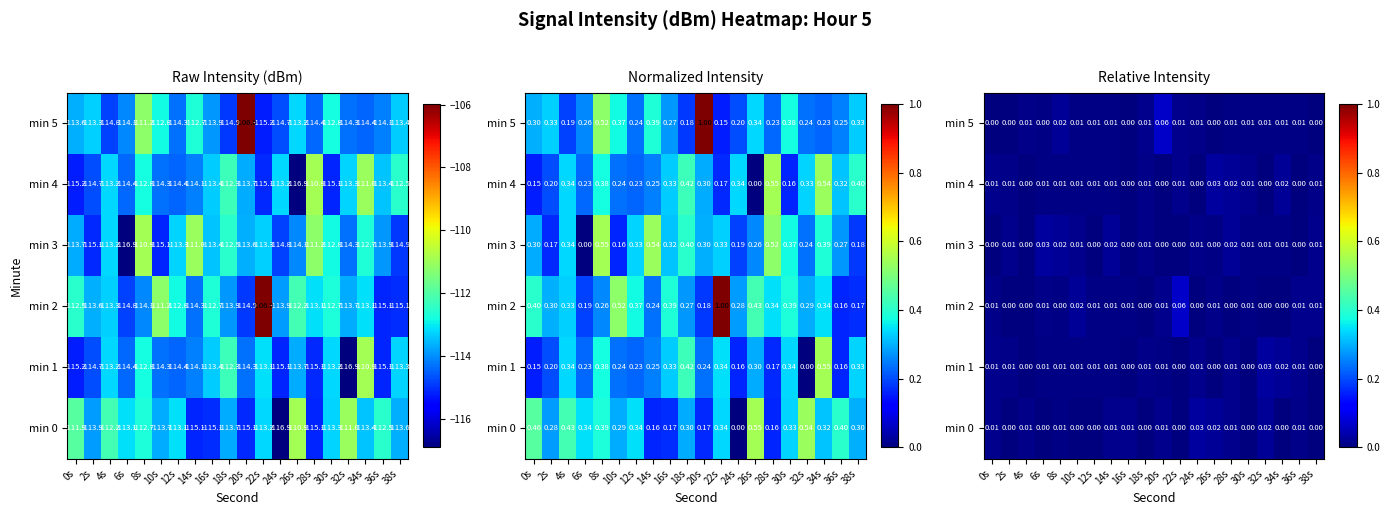

Is the value of min 3 at 38s greater than the value of min 2 at 6s?

Yes